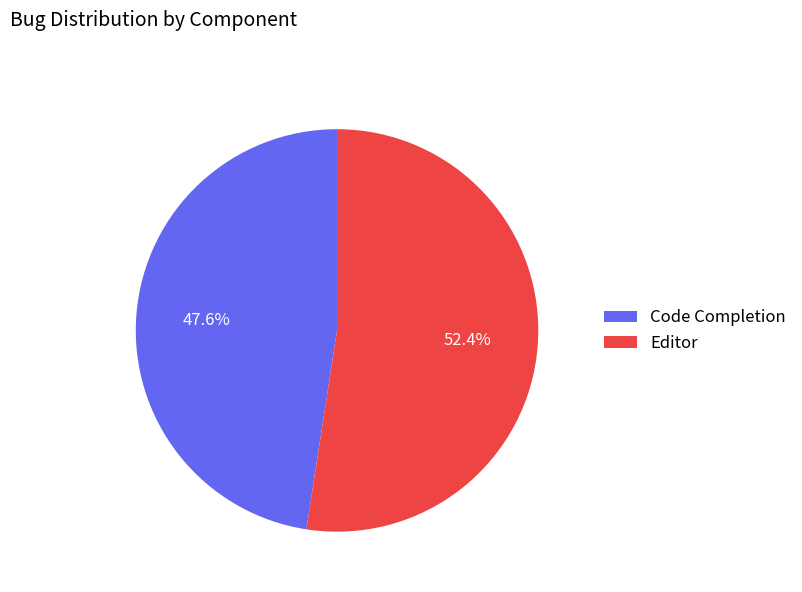

Which has a higher value, Editor or Code Completion?

Editor